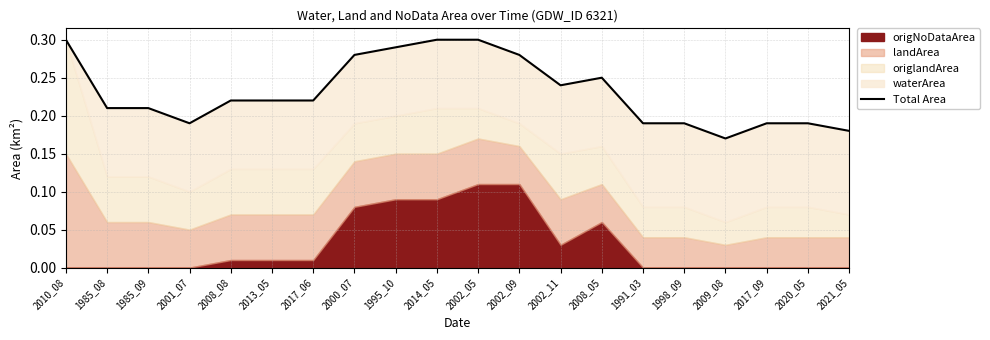

What position from the left is 2008_08?

5